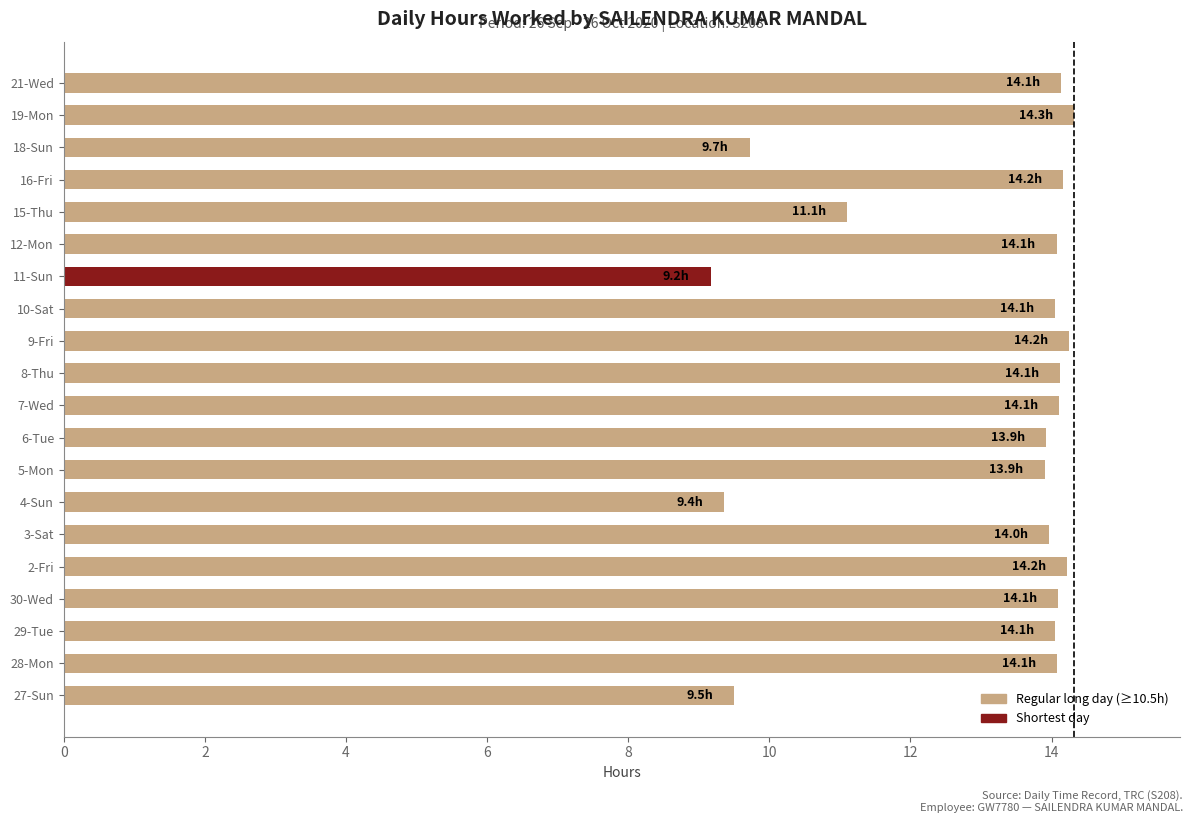

What is the average value?

13.0